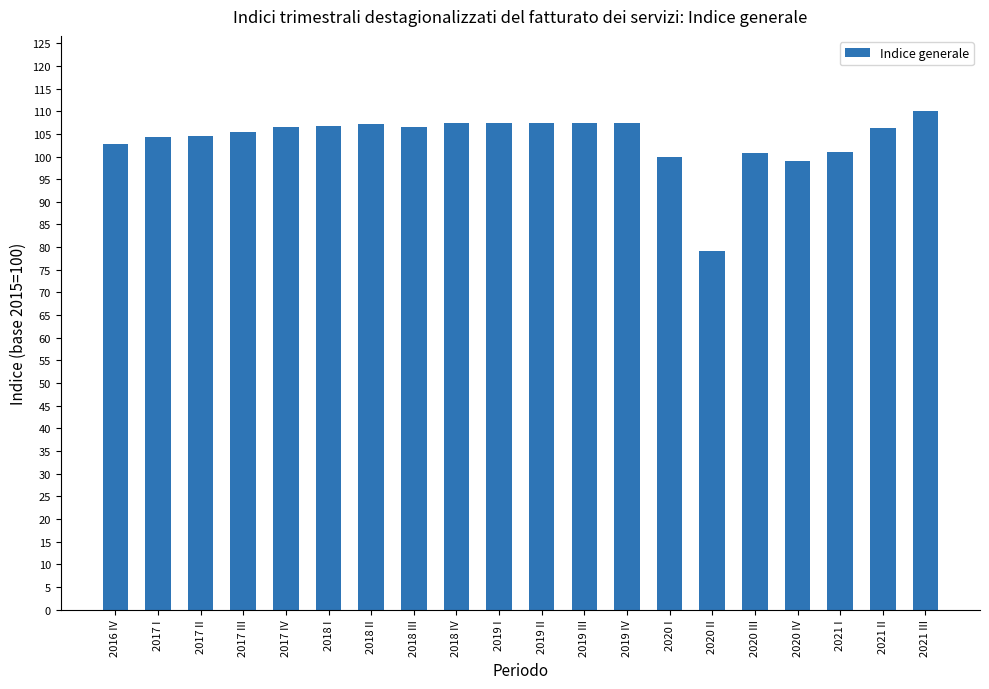

True or false: the data shows 107.5 at 2019 IV.

True